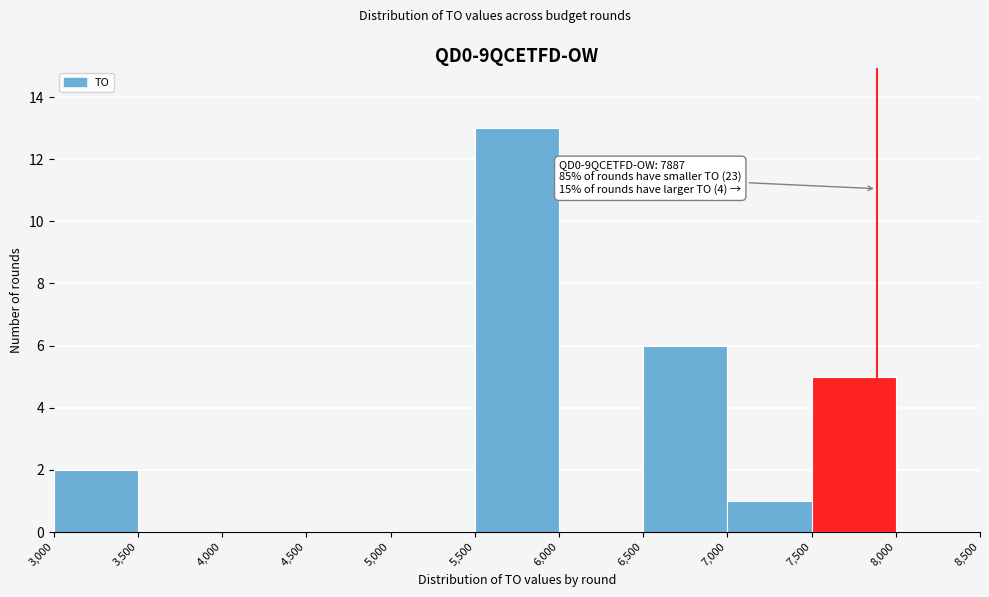

Over which range of the x-axis is the bar tallest?

5,500 to 6,000